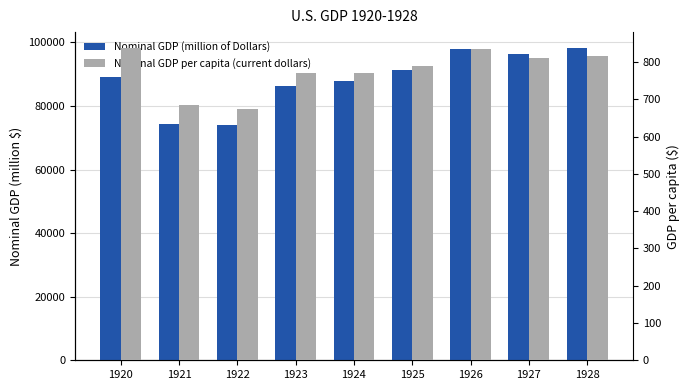

What is the difference between the maximum and minimum values in the Nominal GDP per capita (current dollars) series?

164.6